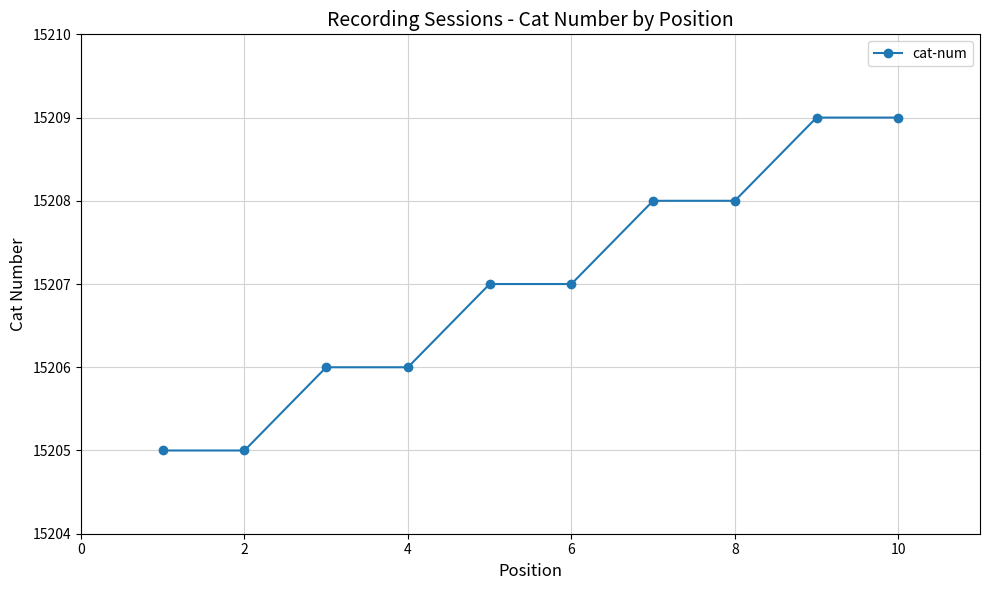

What is the average value?

15207